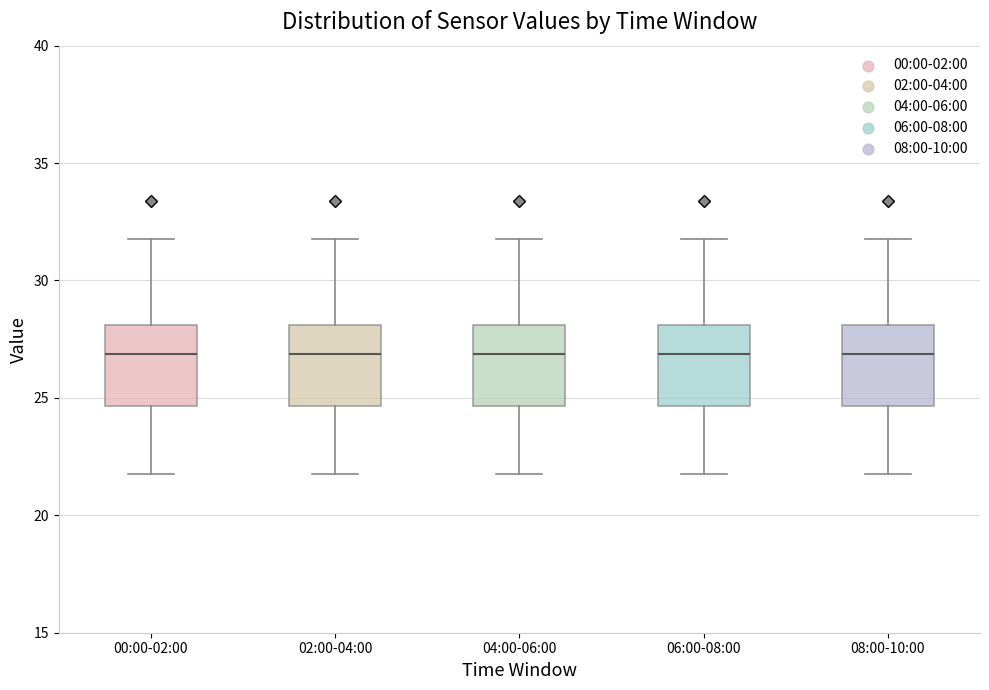

Where is the lower edge of the box for 02:00-04:00 on the y-axis? The values are not printed on the chart, so give them approximately, as read against the axis.

24.5